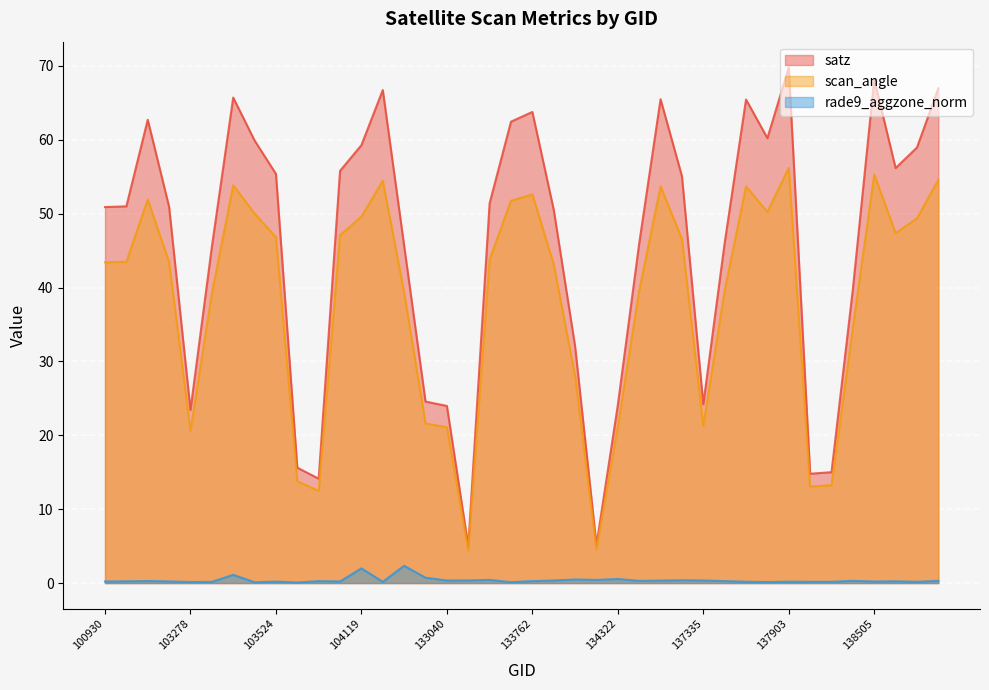

List the series in order of their peak value, lowest first.

rade9_aggzone_norm, scan_angle, satz